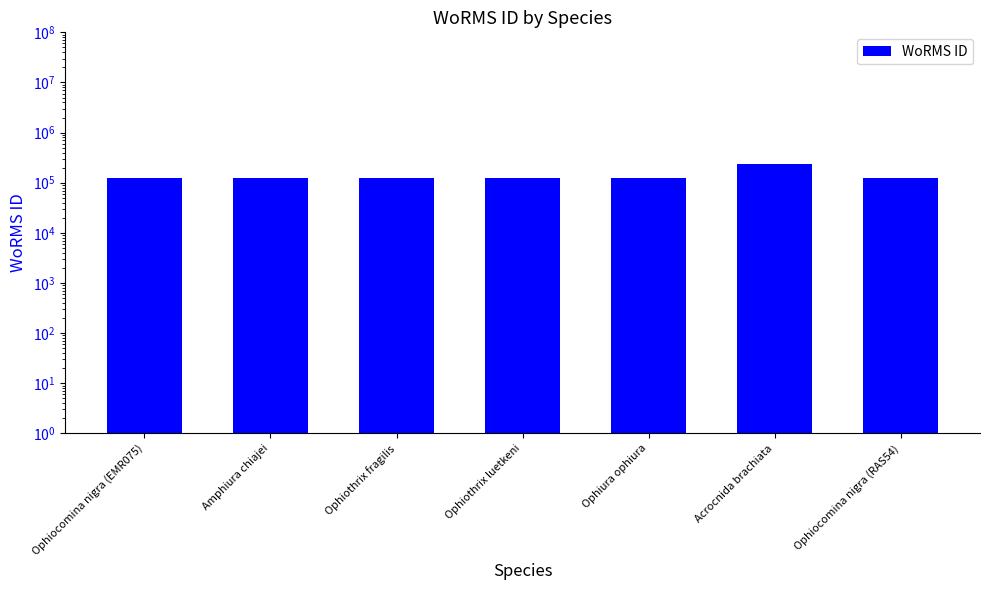

What is the label of the 1st bar from the left?

Ophiocomina nigra (EMR075)